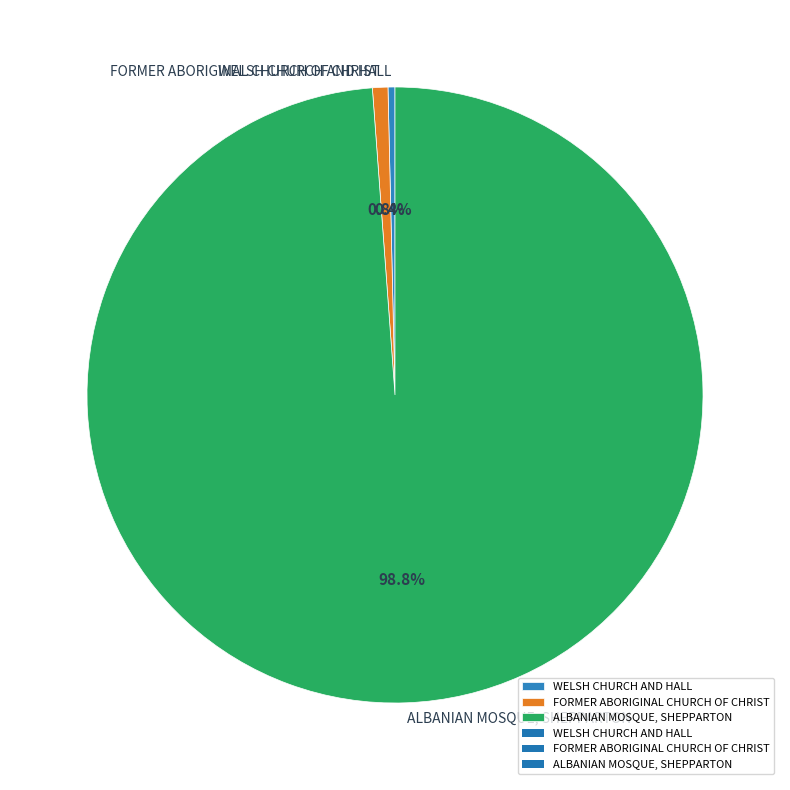

How many segments does this pie chart have?

3